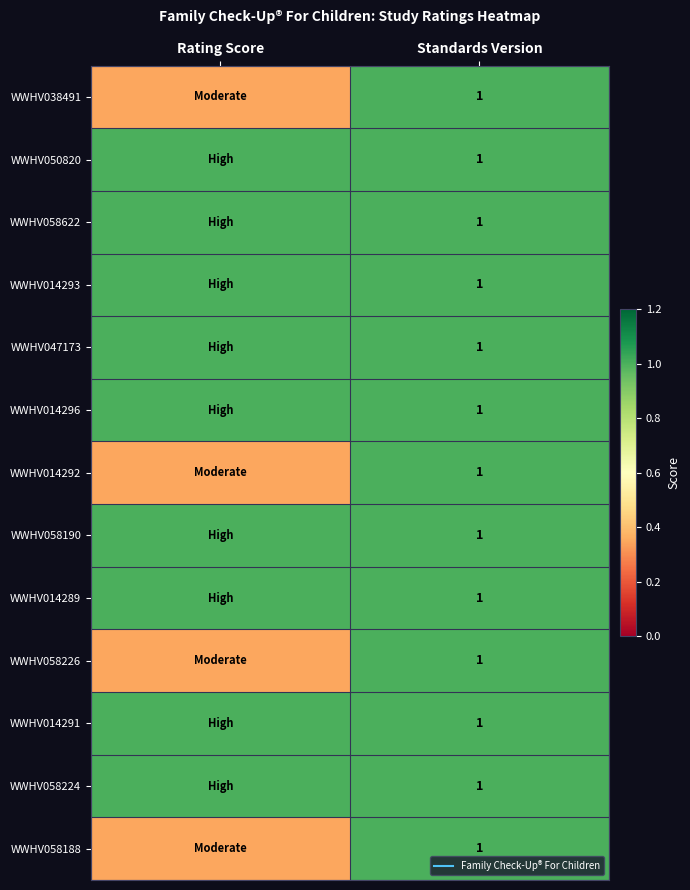

What is the greatest value displayed?

1.0